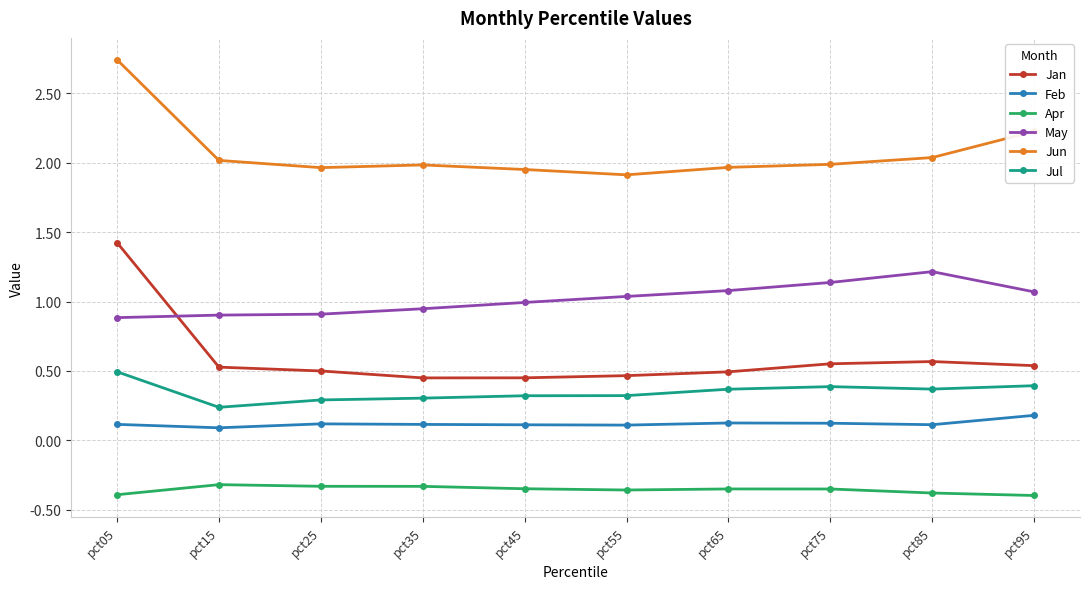

Which category has the highest value in the Jan series?

pct05